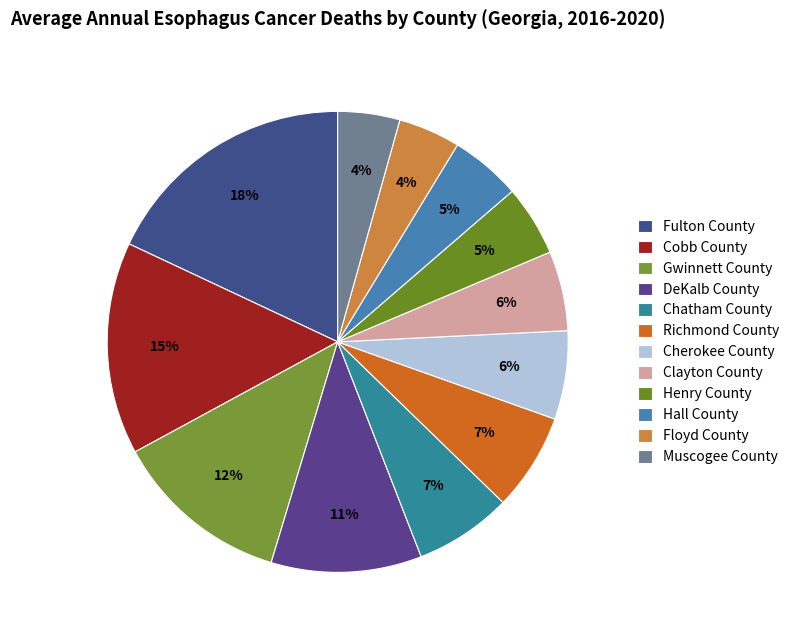

What percentage do Cherokee County and Richmond County together represent?

13.0%